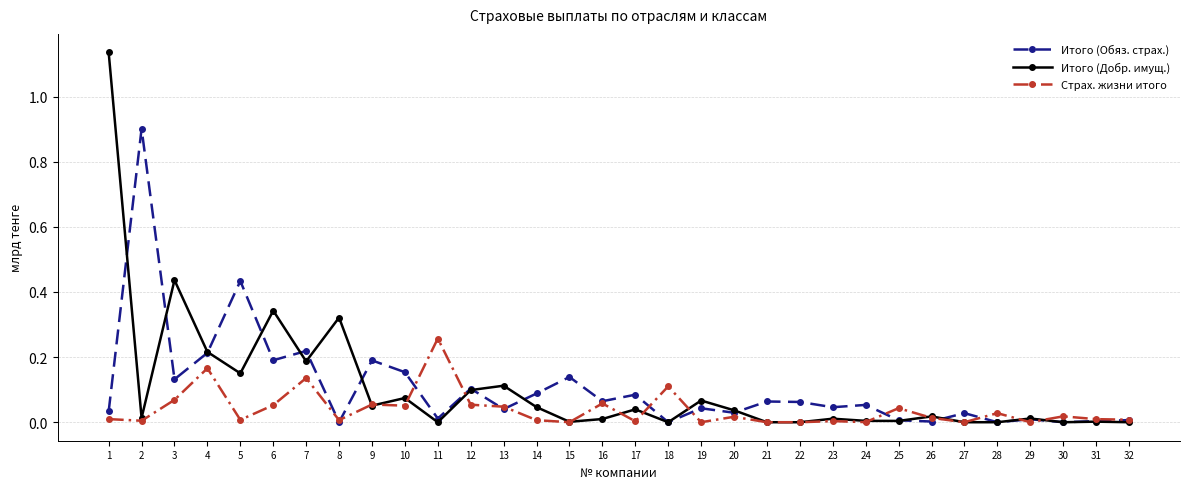

Rank the series by their maximum value, from lowest to highest.

Страх. жизни итого, Итого (Обяз. страх.), Итого (Добр. имущ.)